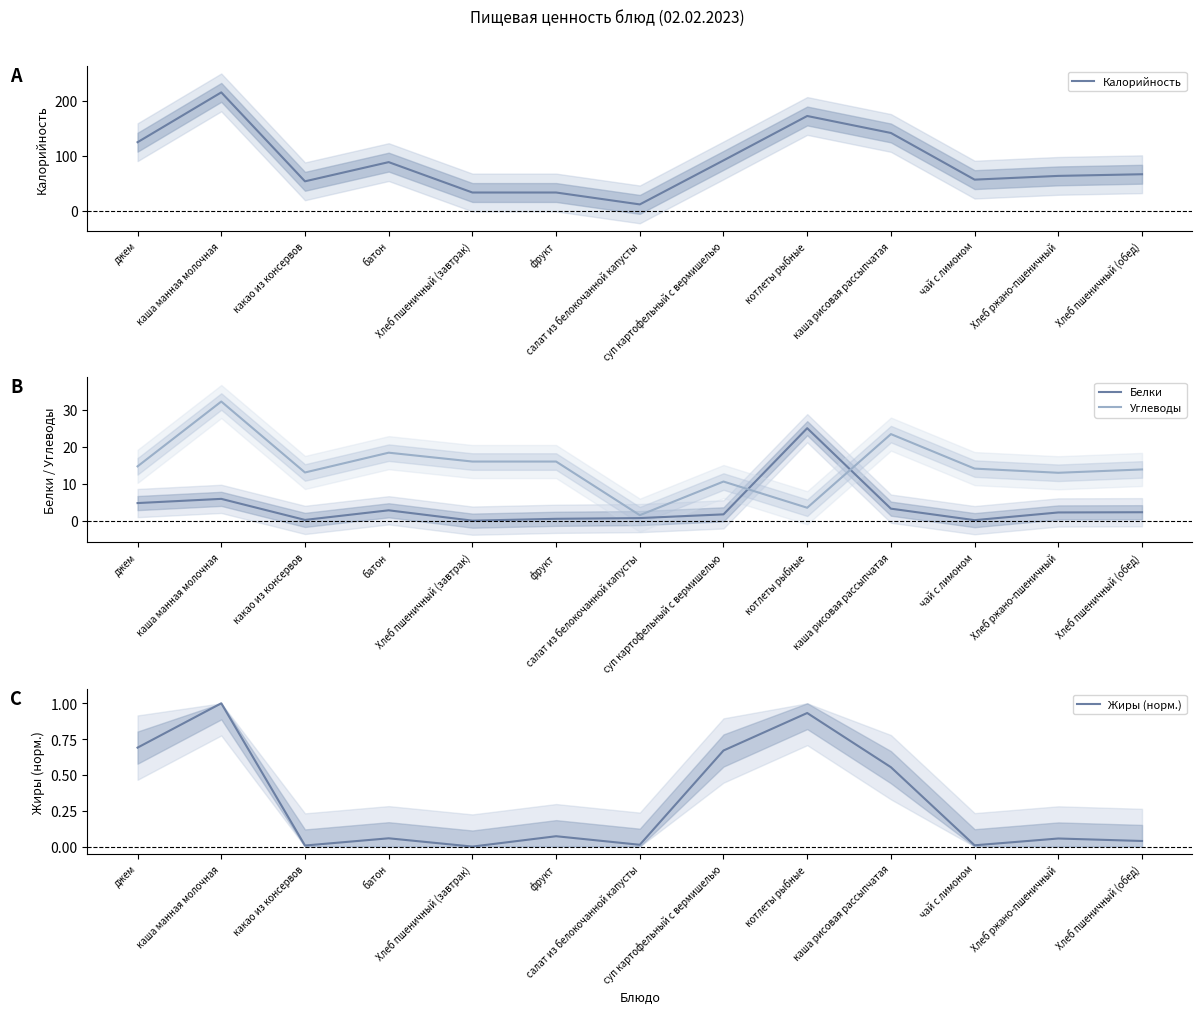

Where is the first local minimum for Углеводы?

какао из консервов